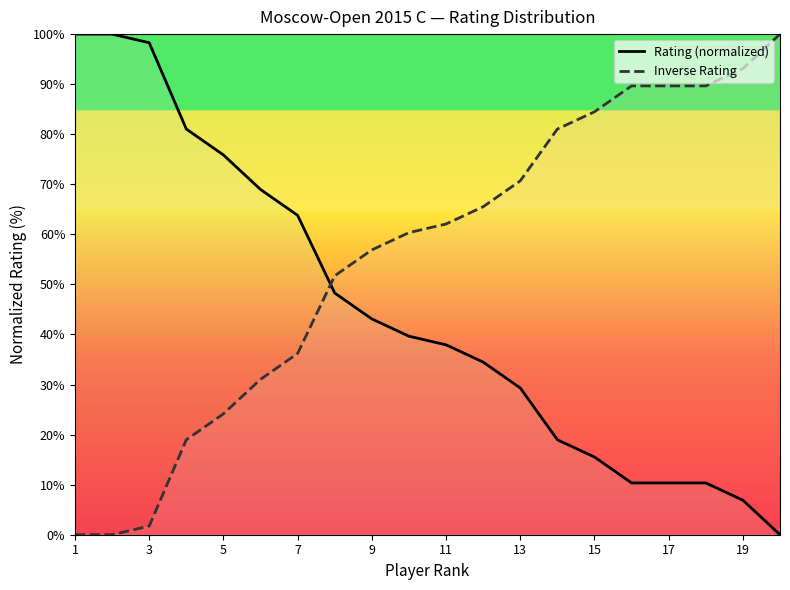

What are all the series names shown in the legend?

Rating (normalized), Inverse Rating